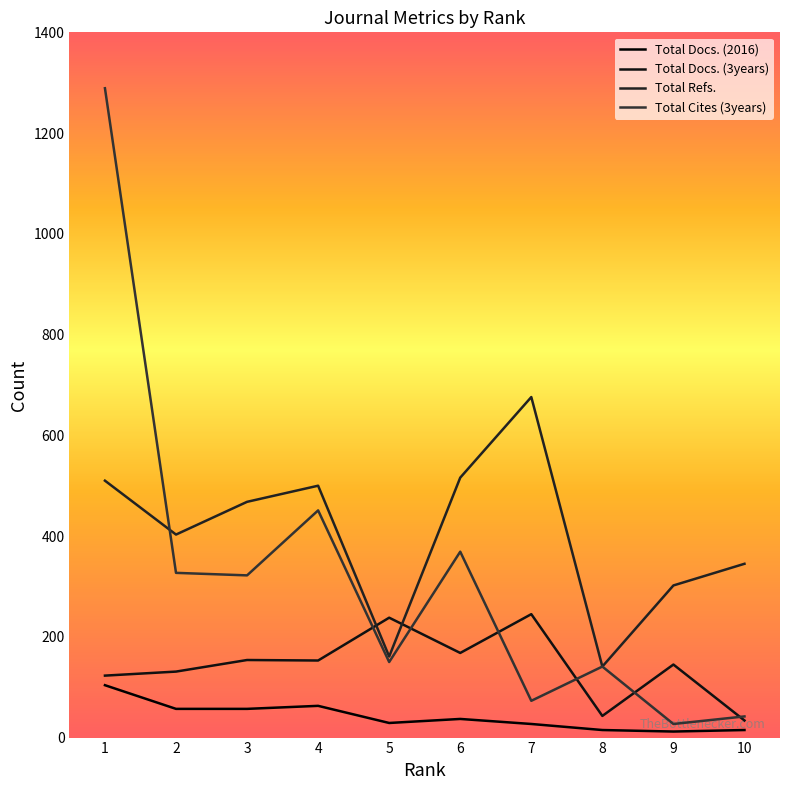

Reading left to right, transcribe all the data shown in this chart.

Total Docs. (2016): 104	57	57	63	29	37	27	15	12	15
Total Docs. (3years): 123	131	154	153	238	168	245	43	145	34
Total Refs.: 510	403	468	500	161	516	676	141	302	345
Total Cites (3years): 1289	327	322	451	150	369	73	141	27	42